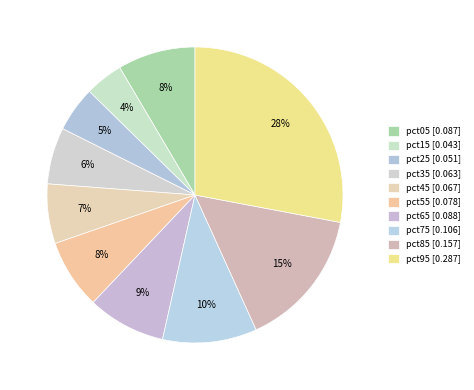

Rank the categories by value from highest to lowest.

pct95, pct85, pct75, pct65, pct05, pct55, pct45, pct35, pct25, pct15